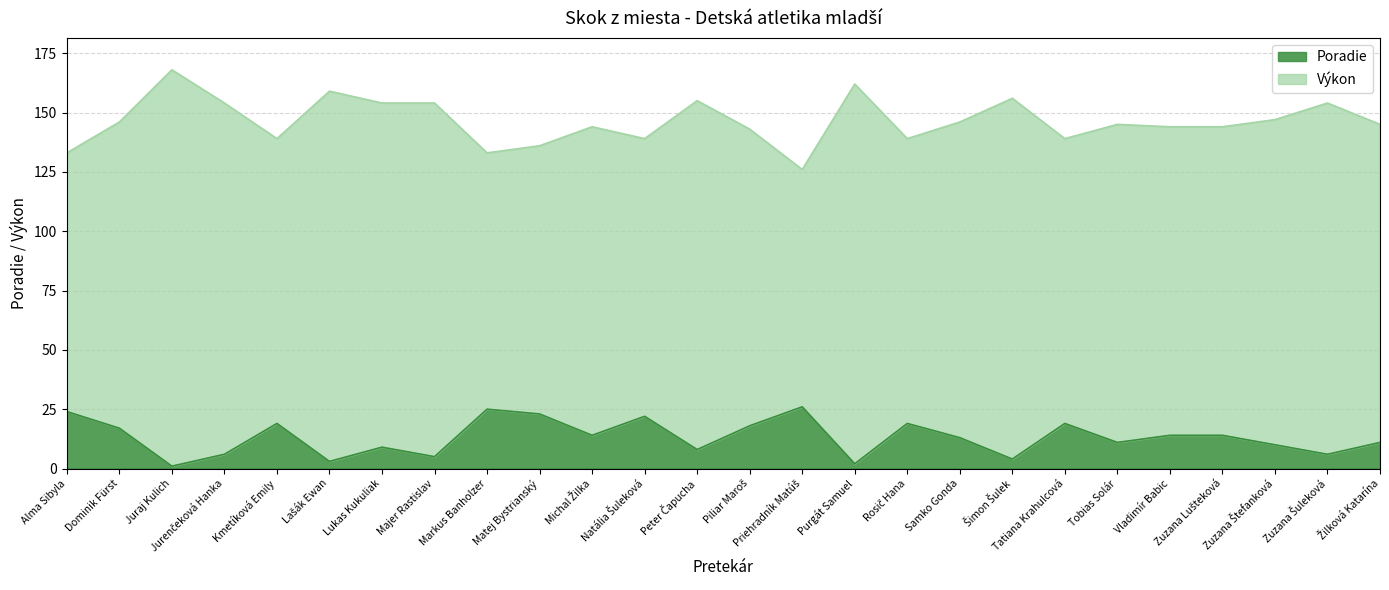

How many distinct data groups are displayed?

2